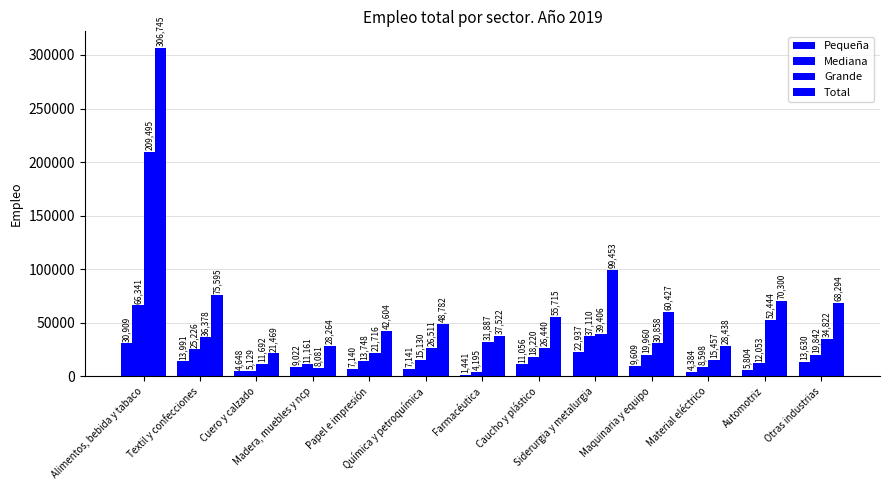

What is the label of the 1st bar from the left?

Alimentos, bebida y tabaco